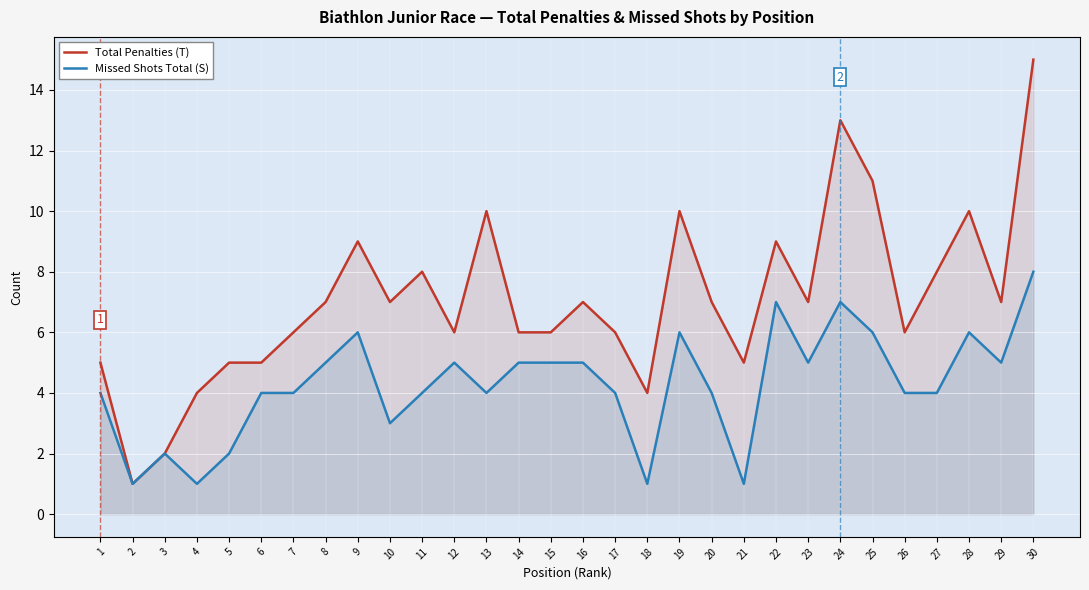

Where does the Total Penalties (T) series first go above 7?

9